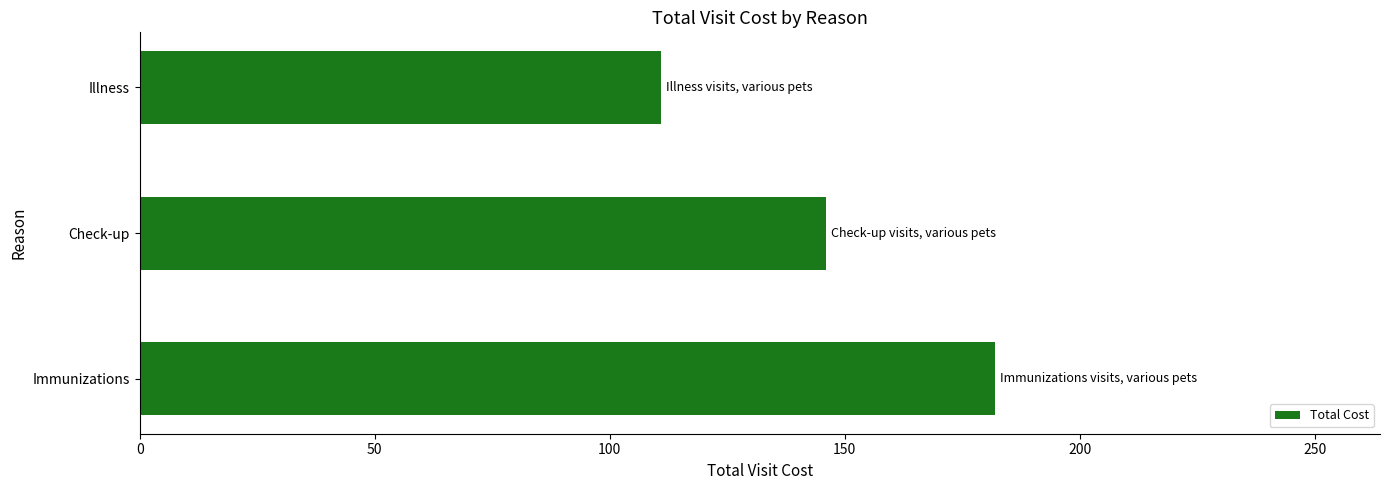

What is the ratio of the value at Illness to the value at Check-up?

0.8